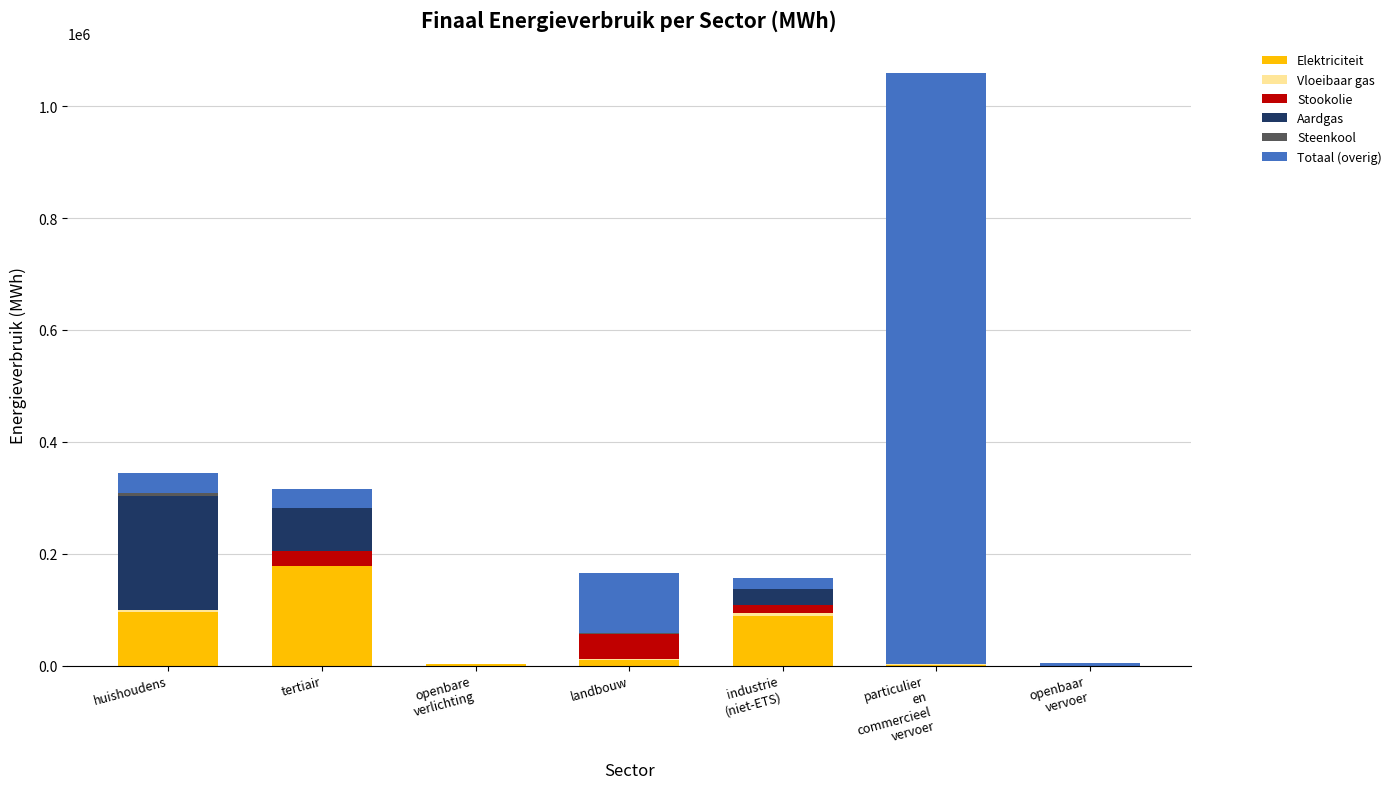

Does the chart contain stacked bars?

Yes